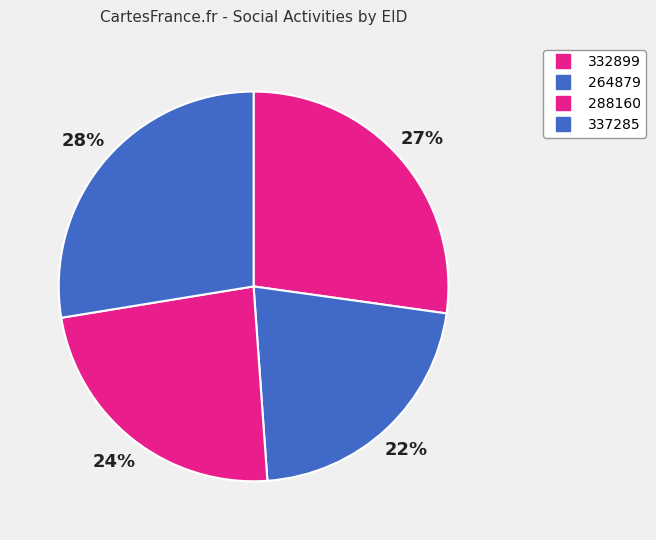

What percentage is the 264879 slice, to the nearest percent?

22%